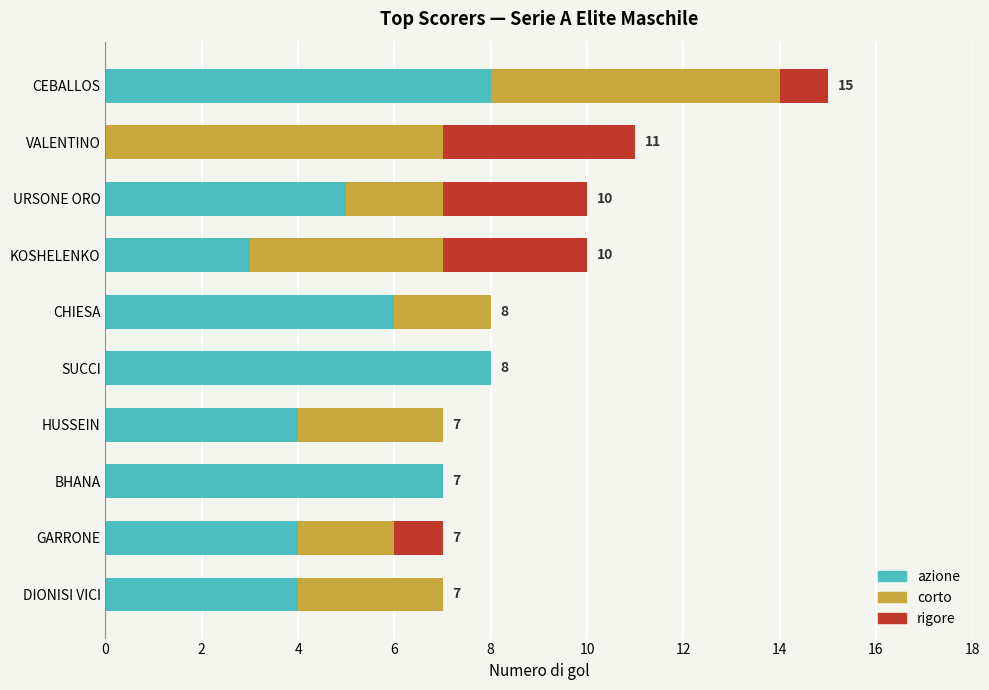

The azione series shows 5 at CEBALLOS. True or false?

False